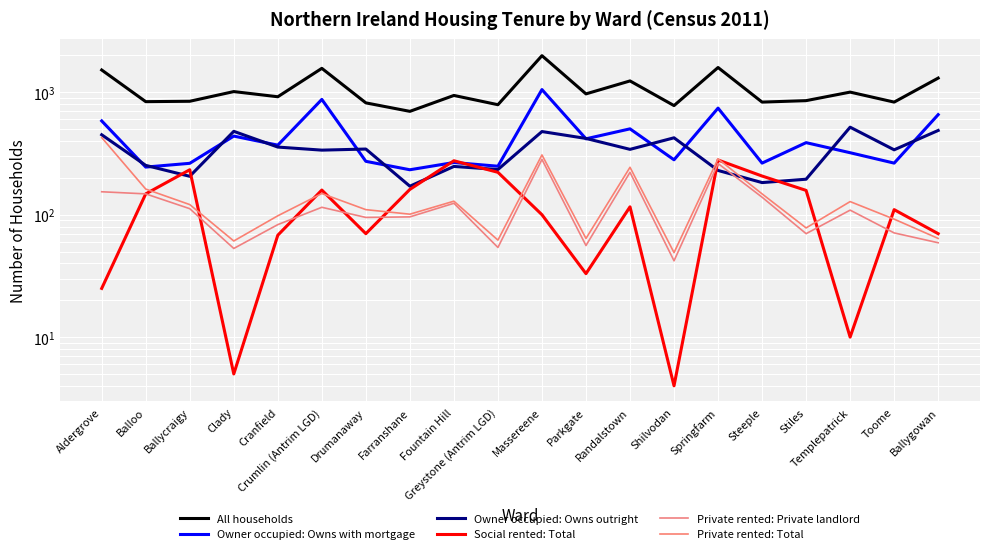

How many times do Social rented: Total and Private rented: Total cross each other?

9